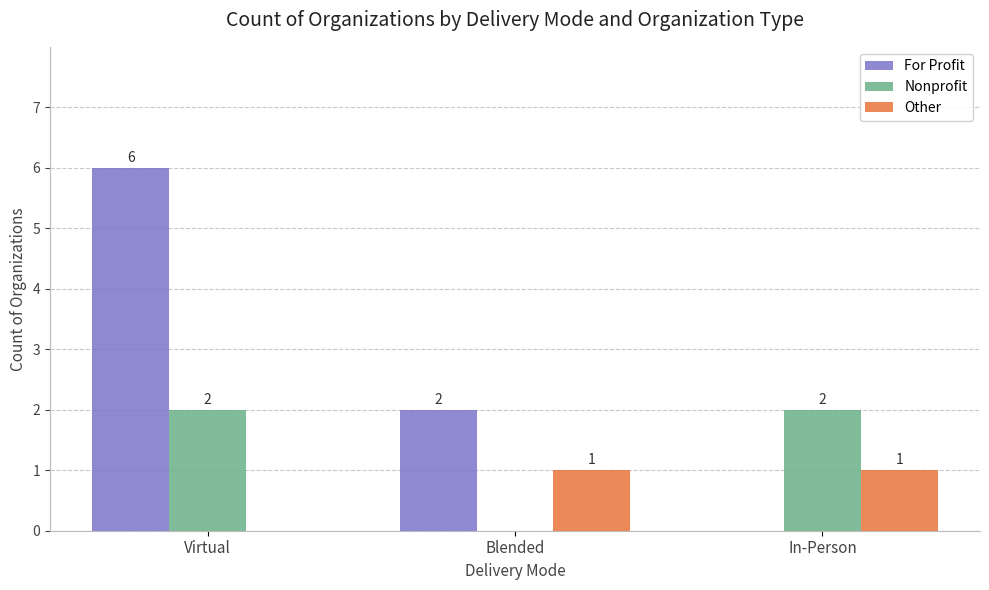

Reading left to right, transcribe all the data shown in this chart.

For Profit: Virtual=6	Blended=2	In-Person=0
Nonprofit: Virtual=2	Blended=0	In-Person=2
Other: Virtual=0	Blended=1	In-Person=1